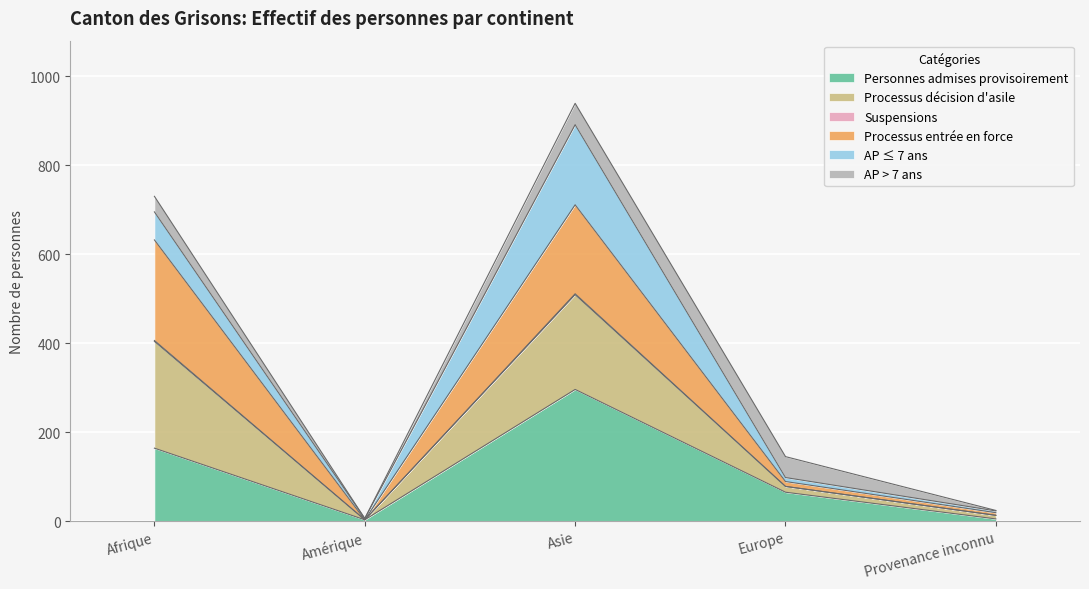

At which category is the sum across all series the highest?

Asie